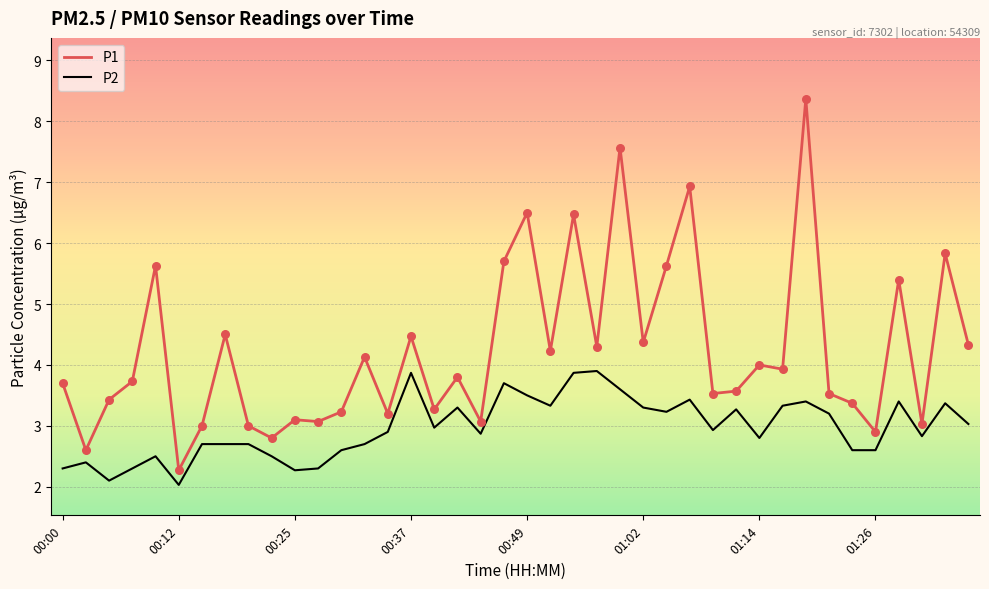

Which series has the largest total across all categories?

P1